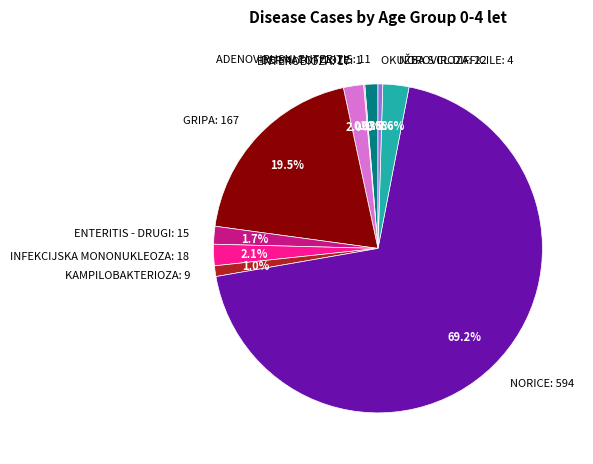

Is there any slice that represents more than half of the pie?

Yes